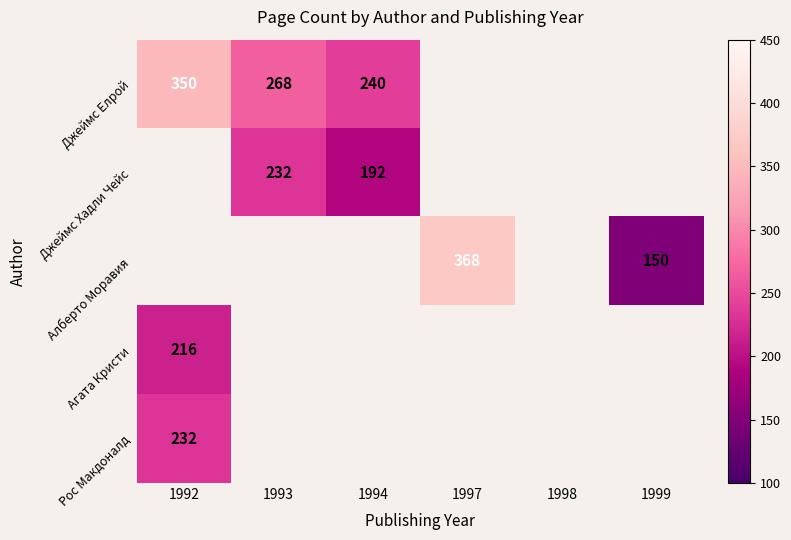

Is it true that Джеймс Елрой equals 348.6 at 1993?

False